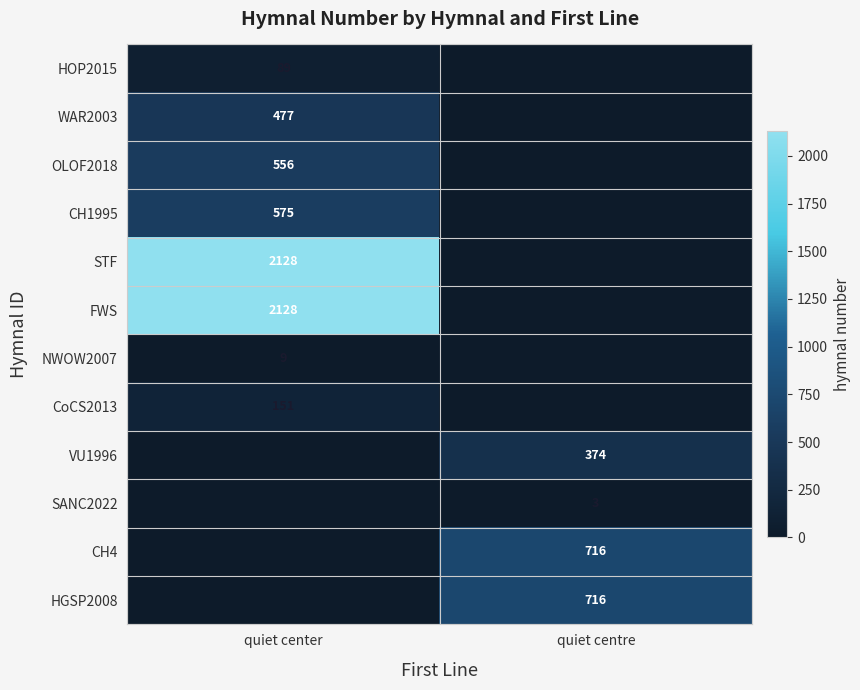

The value of SANC2022 at quiet centre is 3. True or false?

True